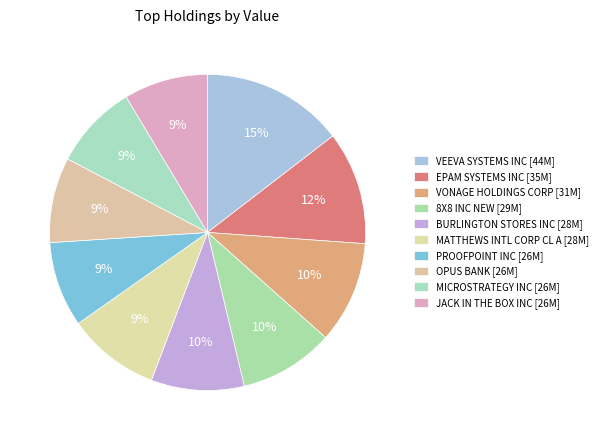

To the nearest percent, what is the difference between the VEEVA SYSTEMS INC and OPUS BANK slice percentages?

6%